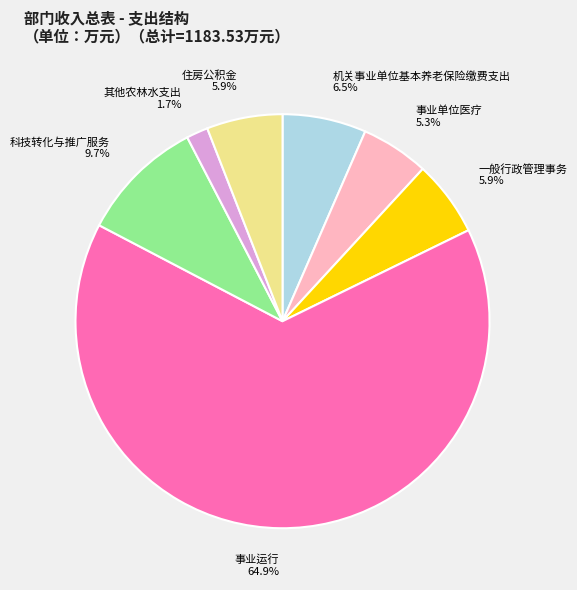

How many segments does this pie chart have?

7